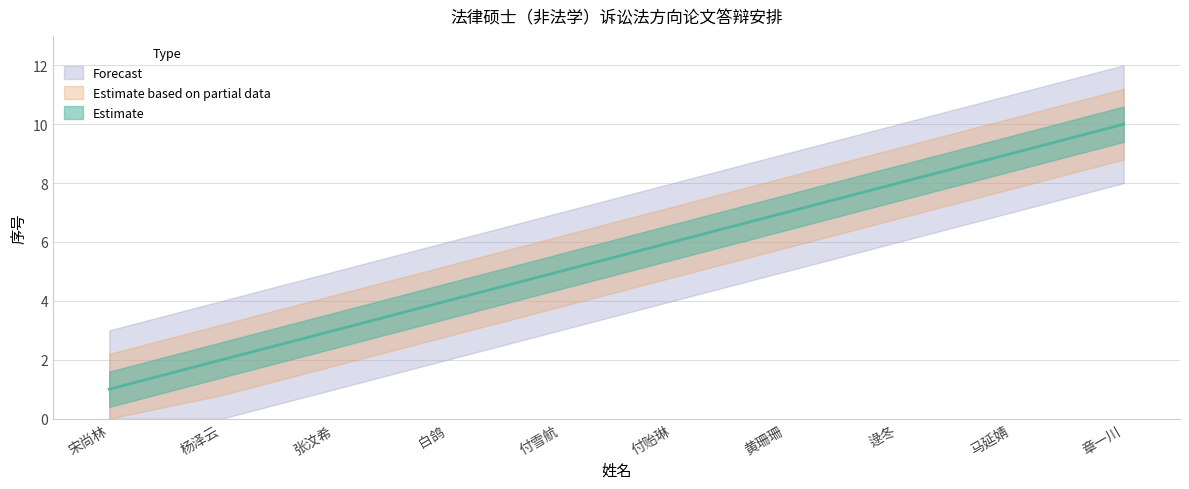

What is the average value?

6